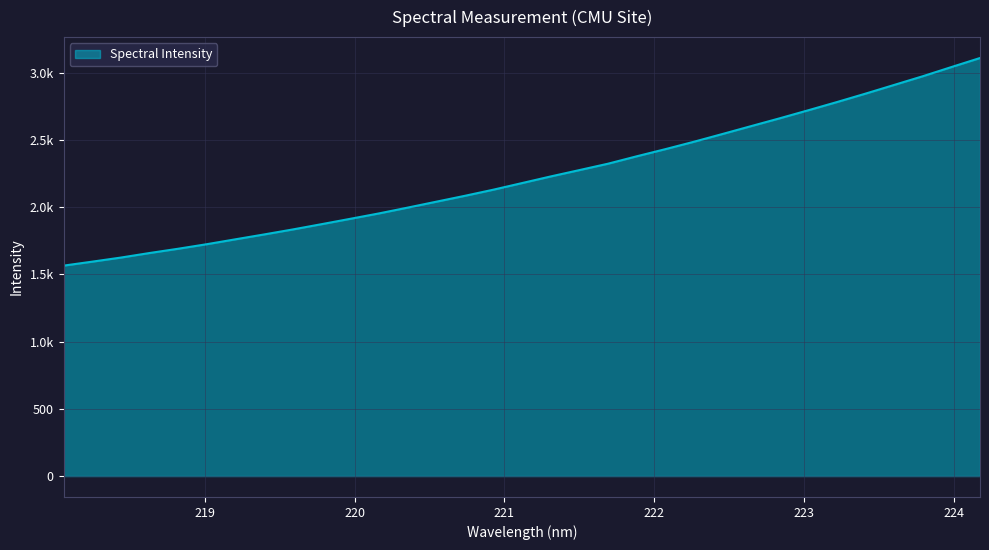

Does the chart display data point markers on the line(s)?

No